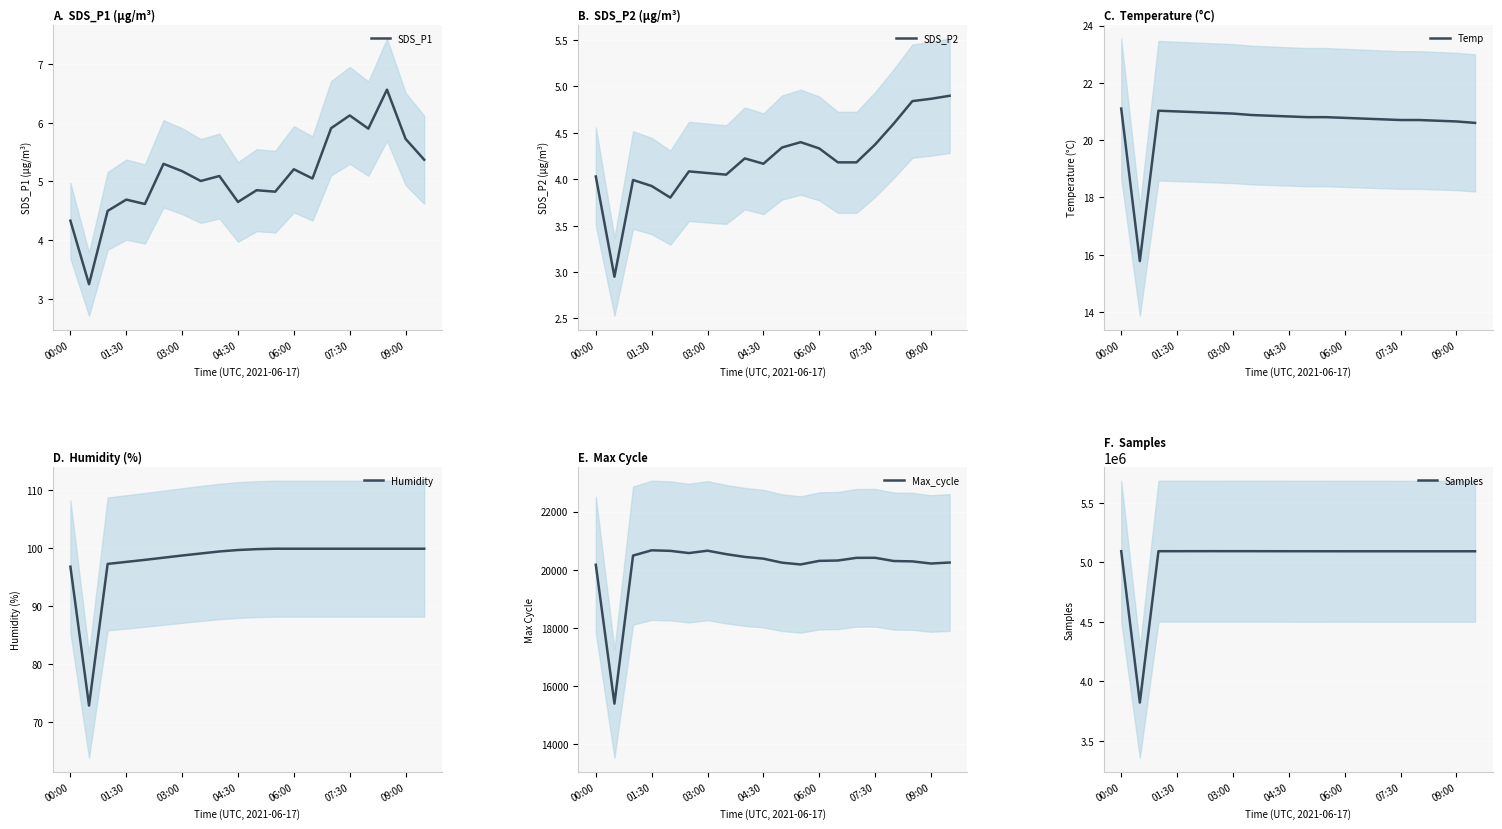

What is the maximum value for SDS_P1?

6.6